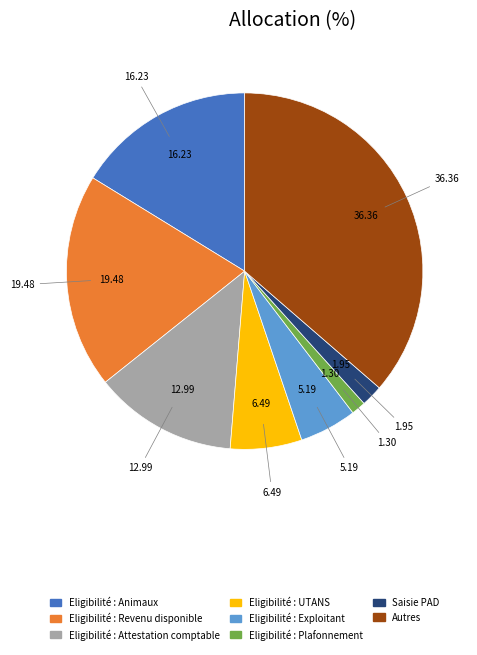

Which has a higher value, Saisie PAD or Eligibilité : UTANS?

Eligibilité : UTANS